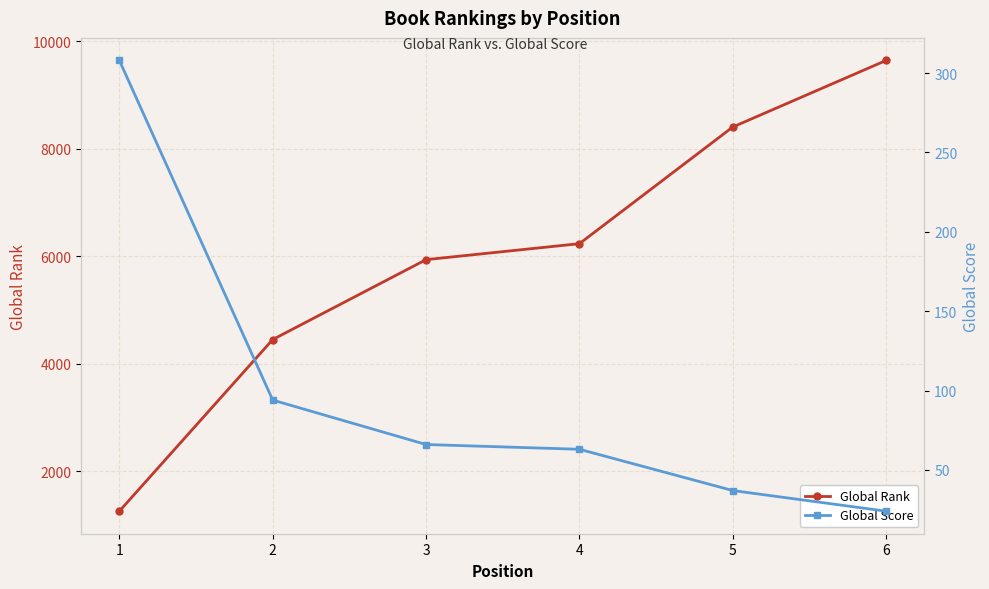

Reading left to right, transcribe all the data shown in this chart.

Global Rank: 1254	4448	5935	6232	8403	9642
Global Score: 308	94	66	63	37	24